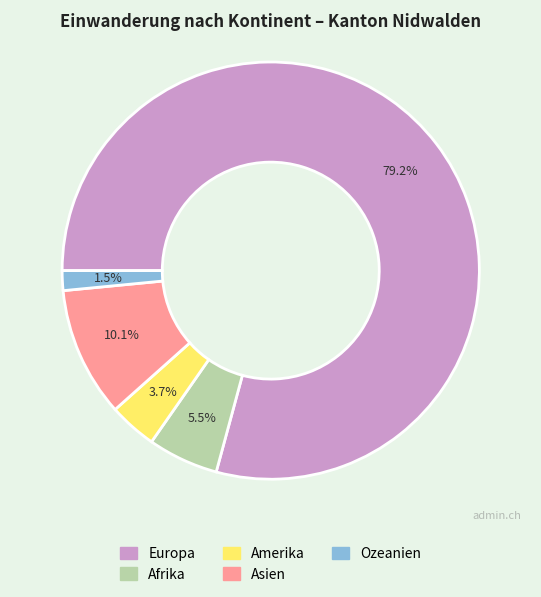

Which category has the biggest portion of the pie?

Europa